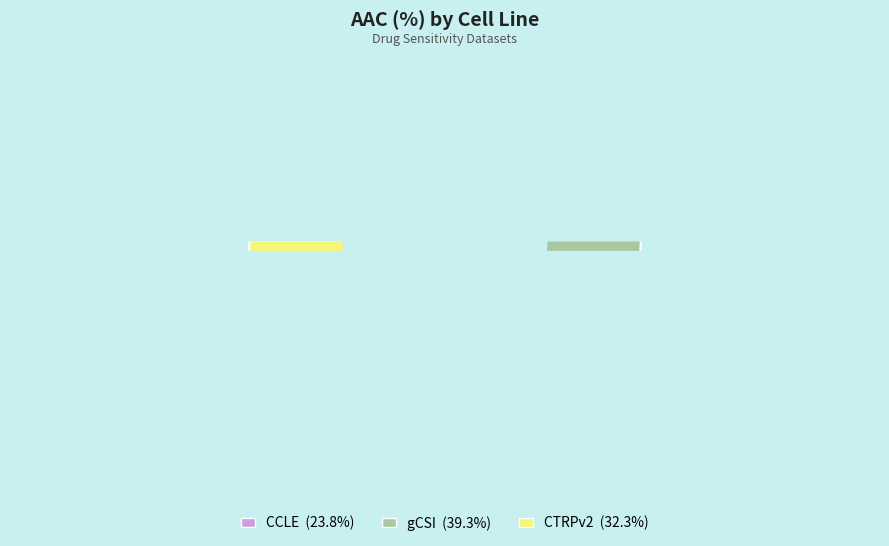

Count the number of slices in the pie.

3